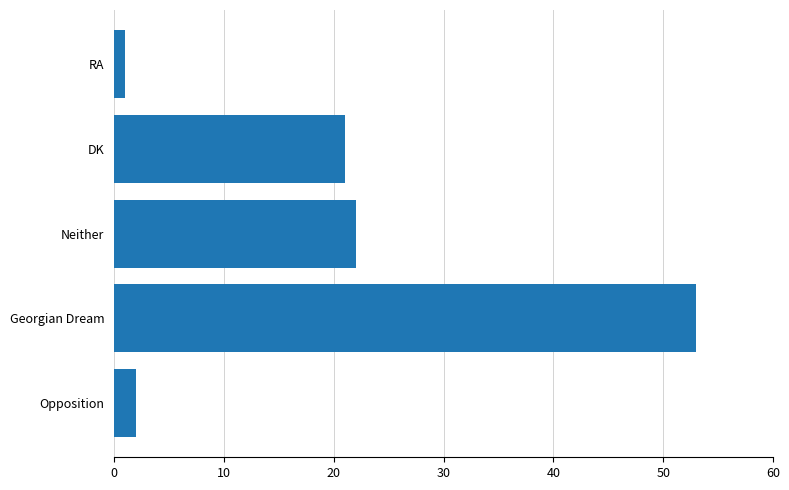

What is the difference between the second highest and second lowest values?

20